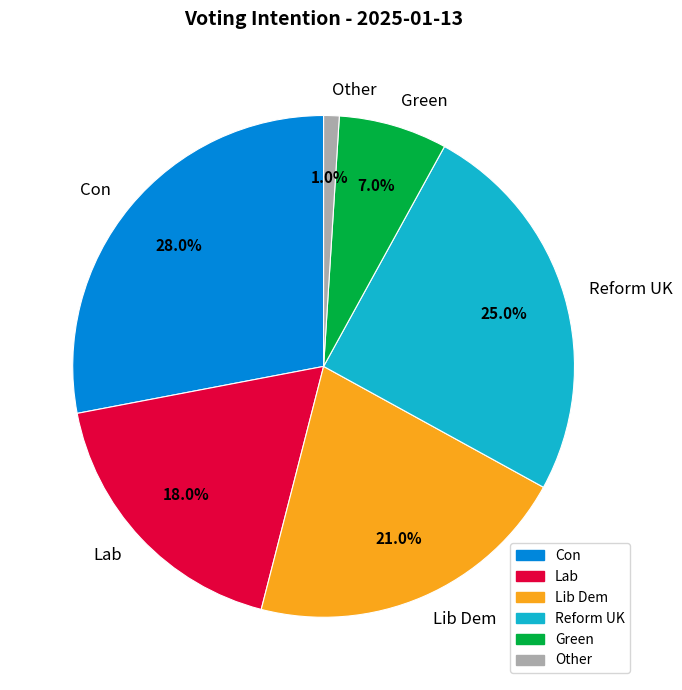

Does Green account for over 50% of the chart?

No